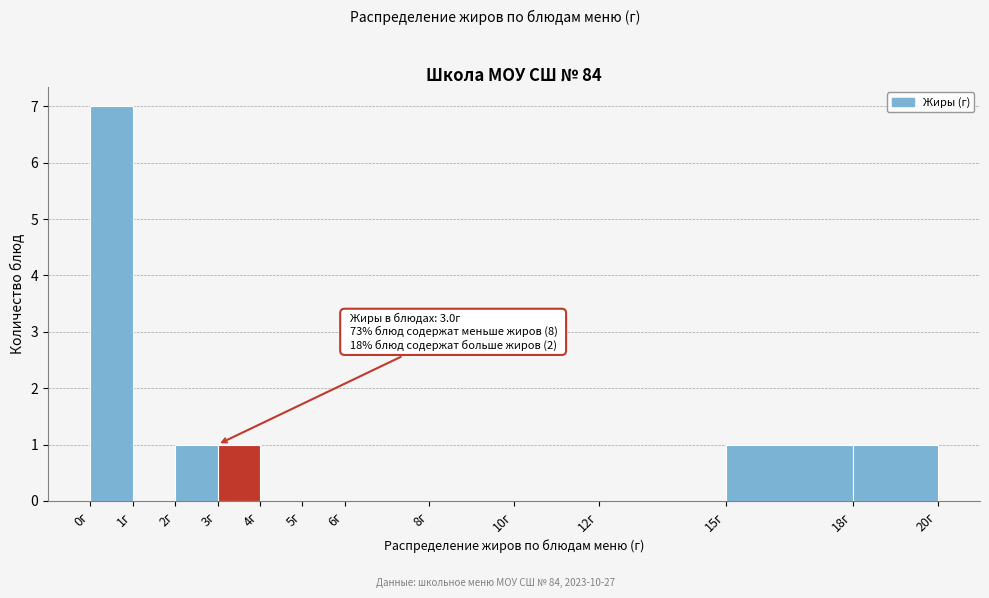

Which range on the x-axis has the tallest bar?

0 to 1